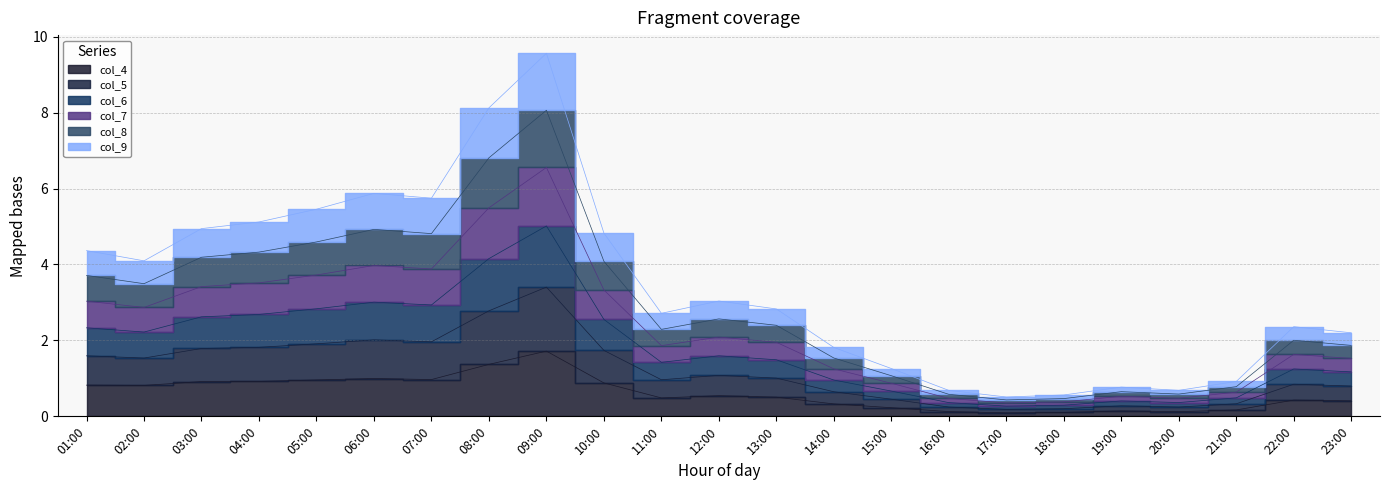

How many lines are shown in the chart?

6